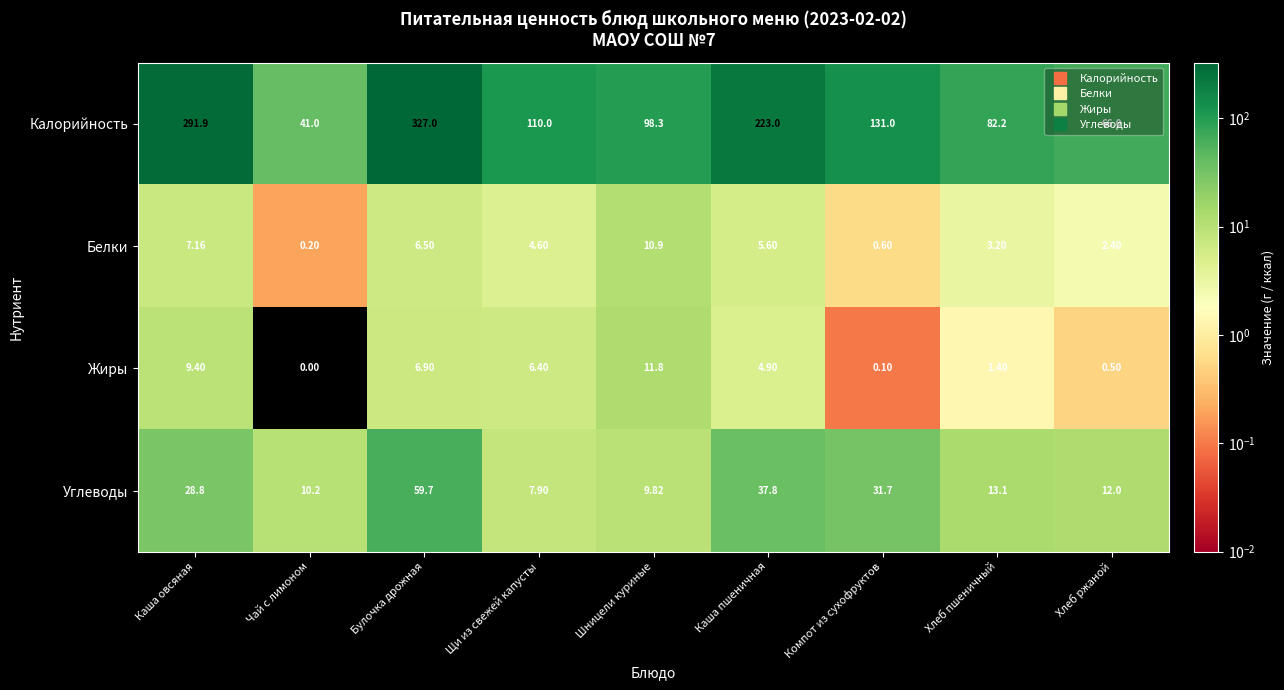

What is the difference between the highest and lowest values at Каша пшеничная?

218.1